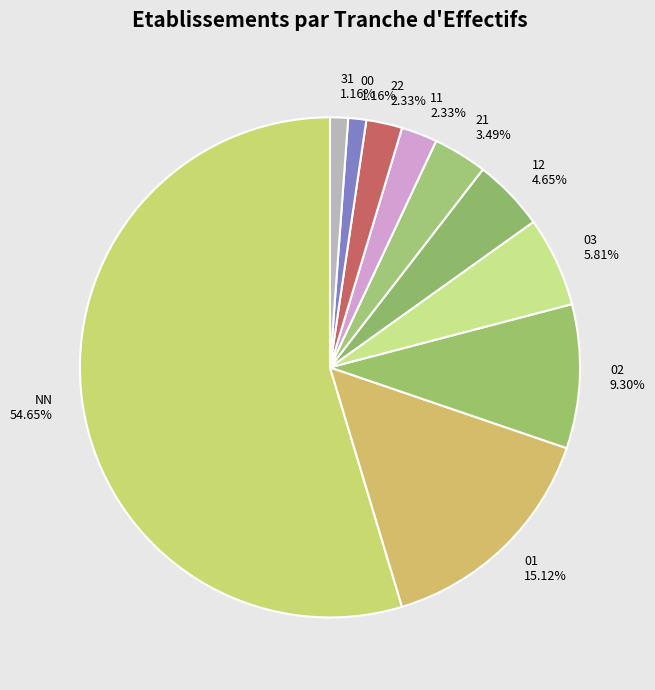

Combined, do 00 1.16% and 01 15.12% account for over 50%?

No